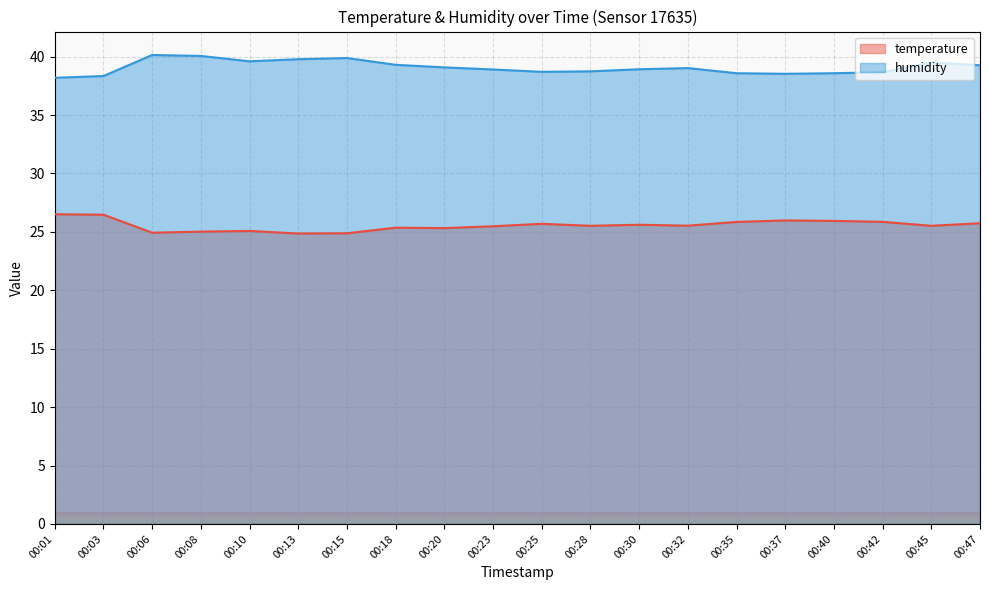

Is the value of temperature at 00:25 greater than the value of humidity at 00:20?

No